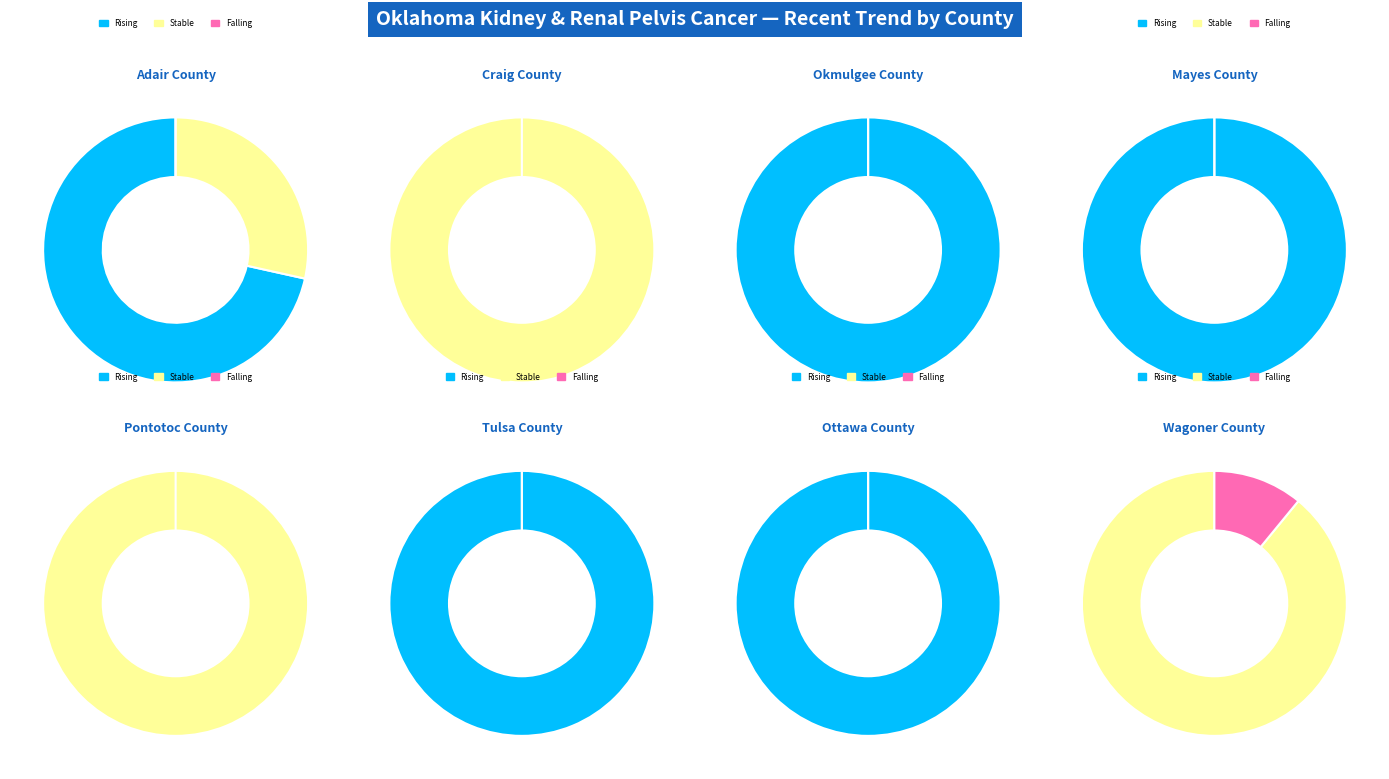

To the nearest percent, what is the difference between the falling and rising slice percentages?

30%